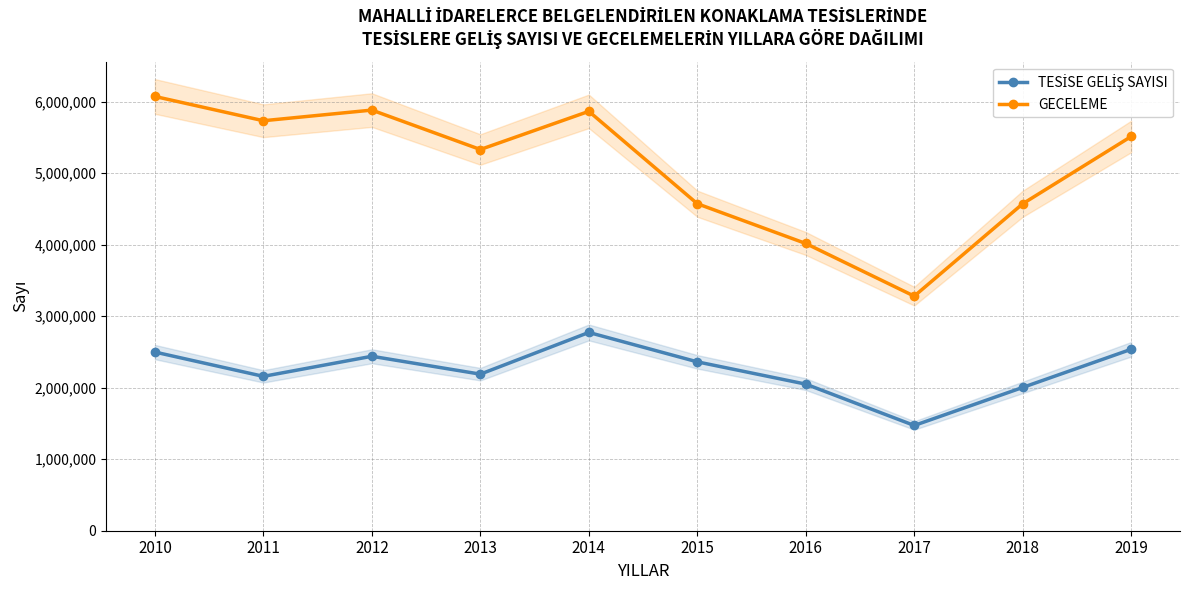

True or false: TESİSE GELİŞ SAYISI and GECELEME intersect in this chart.

False